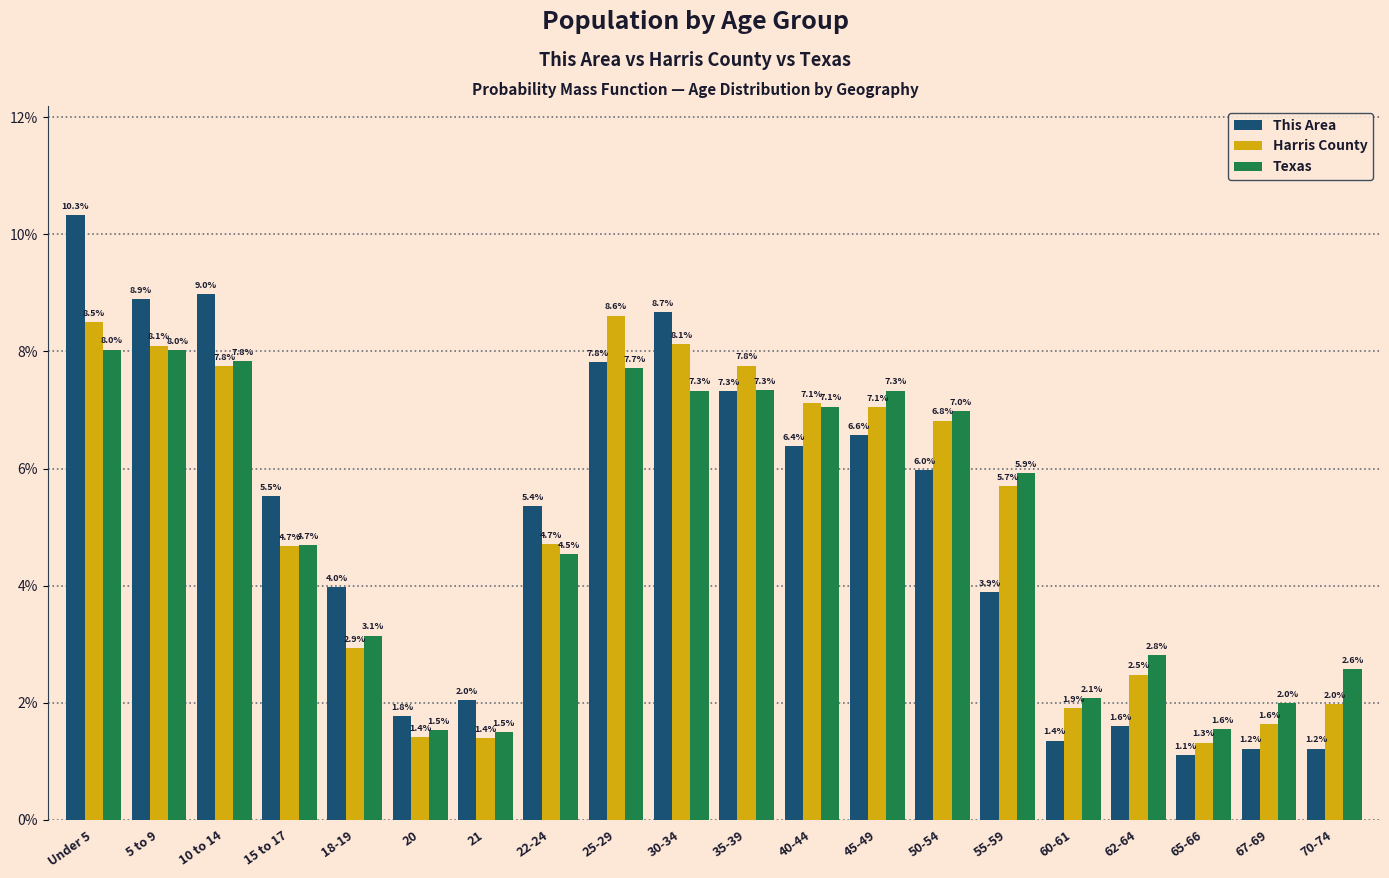

Reading left to right, what are all the values shown in this chart?

This Area: Under 5=10.3	5 to 9=8.9	10 to 14=9.0	15 to 17=5.5	18-19=4.0	20=1.8	21=2.0	22-24=5.4	25-29=7.8	30-34=8.7	35-39=7.3	40-44=6.4	45-49=6.6	50-54=6.0	55-59=3.9	60-61=1.4	62-64=1.6	65-66=1.1	67-69=1.2	70-74=1.2
Harris County: Under 5=8.5	5 to 9=8.1	10 to 14=7.8	15 to 17=4.7	18-19=2.9	20=1.4	21=1.4	22-24=4.7	25-29=8.6	30-34=8.1	35-39=7.8	40-44=7.1	45-49=7.1	50-54=6.8	55-59=5.7	60-61=1.9	62-64=2.5	65-66=1.3	67-69=1.6	70-74=2.0
Texas: Under 5=8.0	5 to 9=8.0	10 to 14=7.8	15 to 17=4.7	18-19=3.1	20=1.5	21=1.5	22-24=4.5	25-29=7.7	30-34=7.3	35-39=7.3	40-44=7.1	45-49=7.3	50-54=7.0	55-59=5.9	60-61=2.1	62-64=2.8	65-66=1.6	67-69=2.0	70-74=2.6